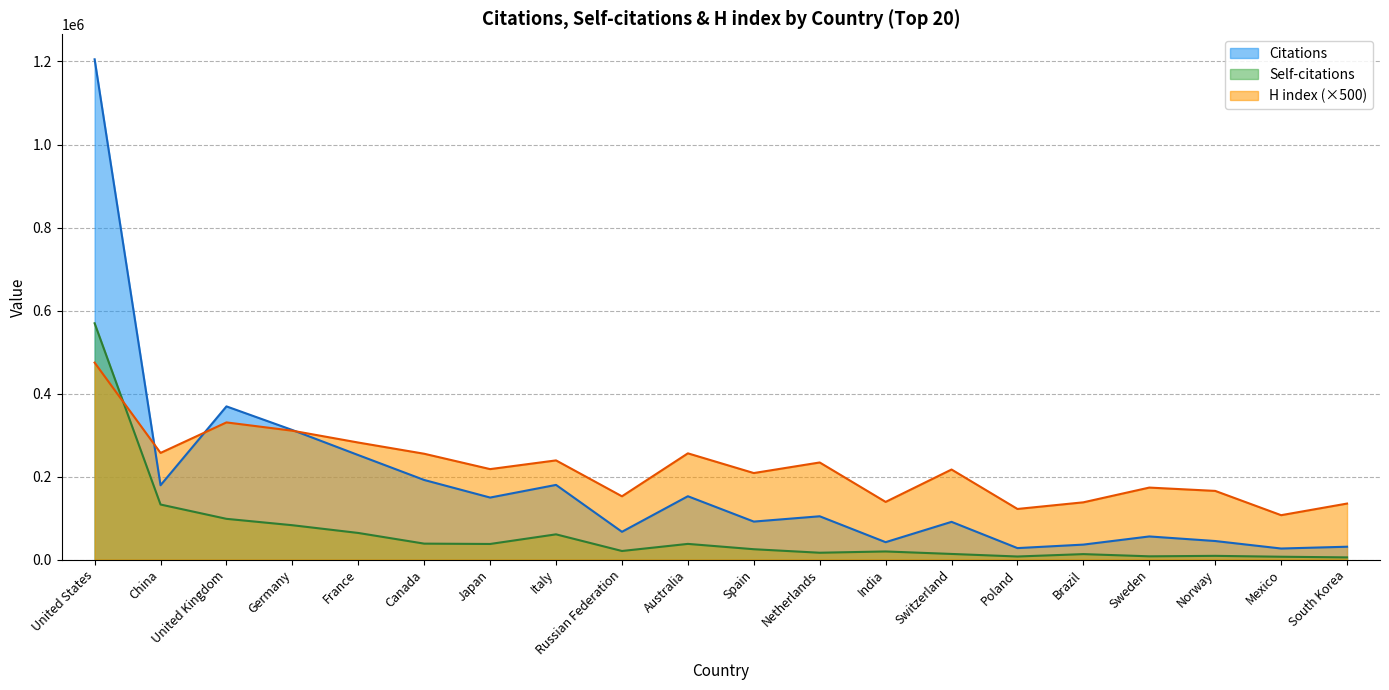

What is the total value across all series at Switzerland?

321574